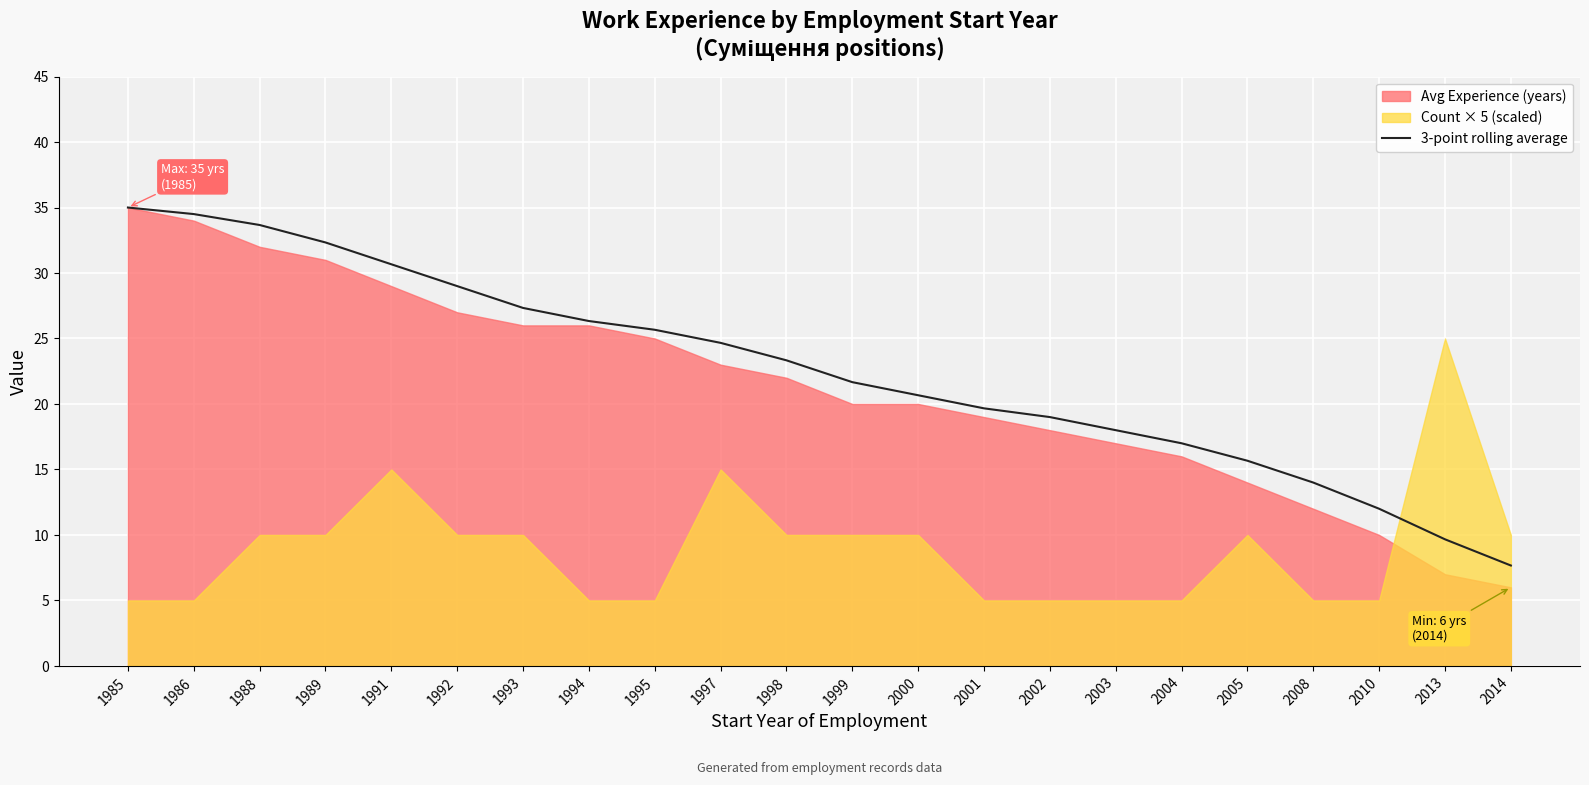

Is it true that the value at 2010 is 7.7?

False